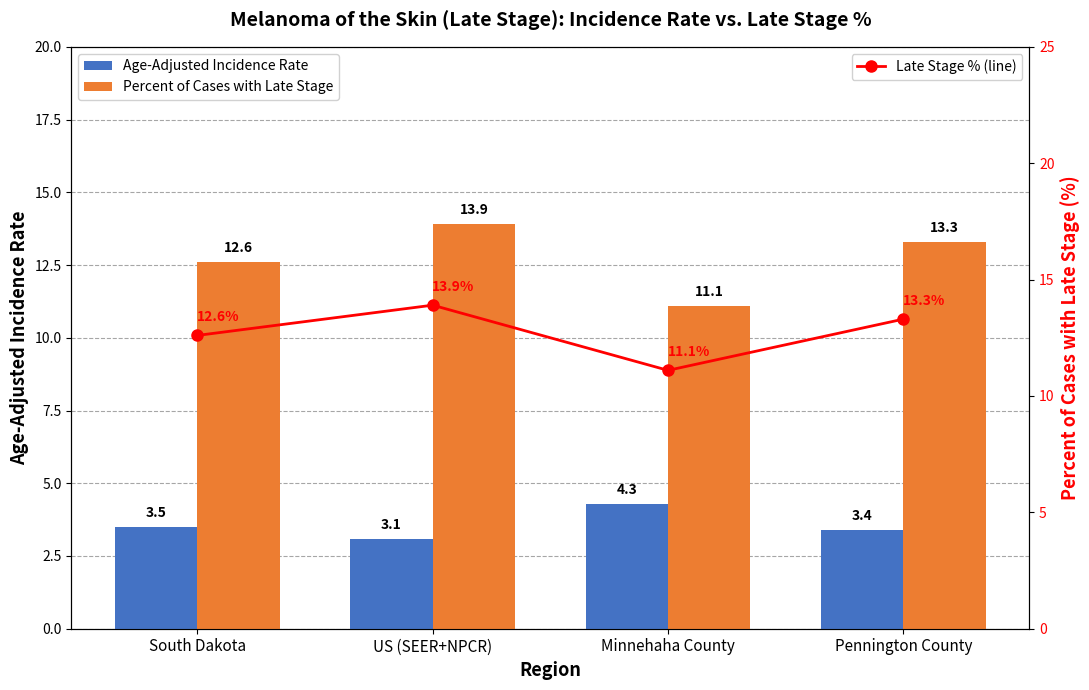

Count the Percent of Cases with Late Stage values in the range 12 to 13.

1